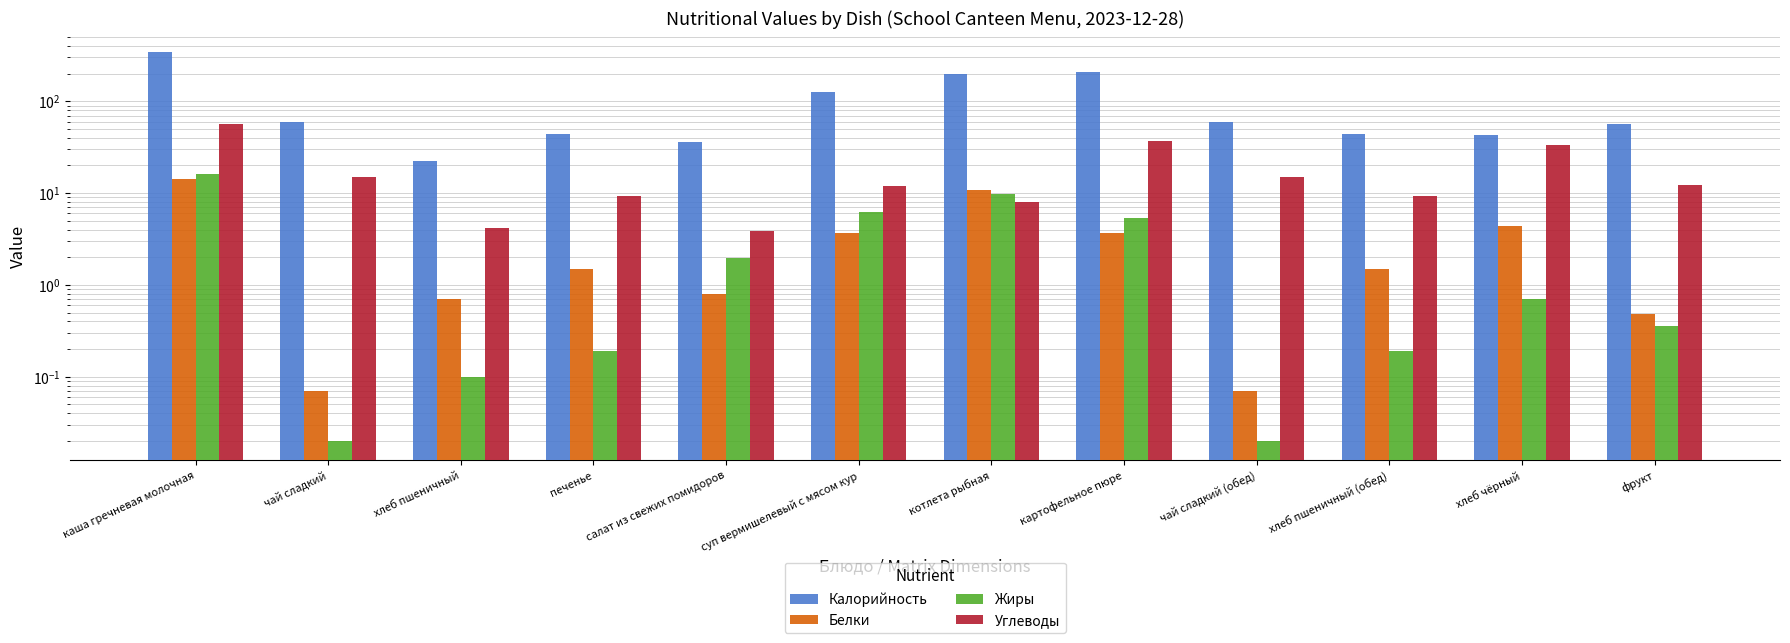

Which category has the lowest value across all series?

чай сладкий